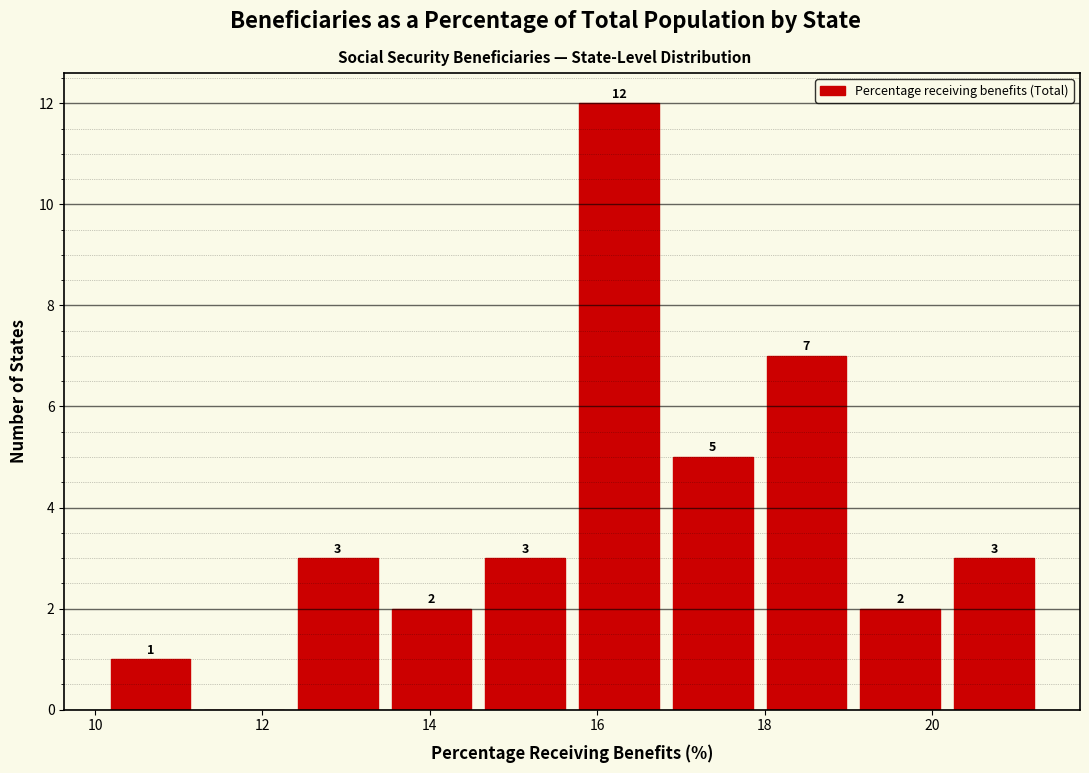

Which range on the x-axis has the tallest bar?

15.70 to 16.82